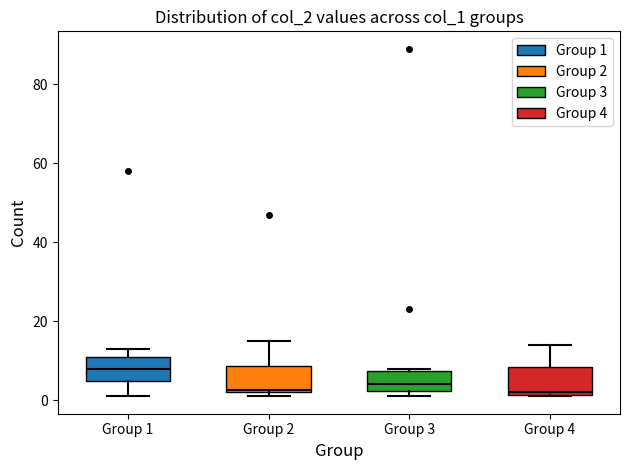

Which box's median line is the highest?

Group 1